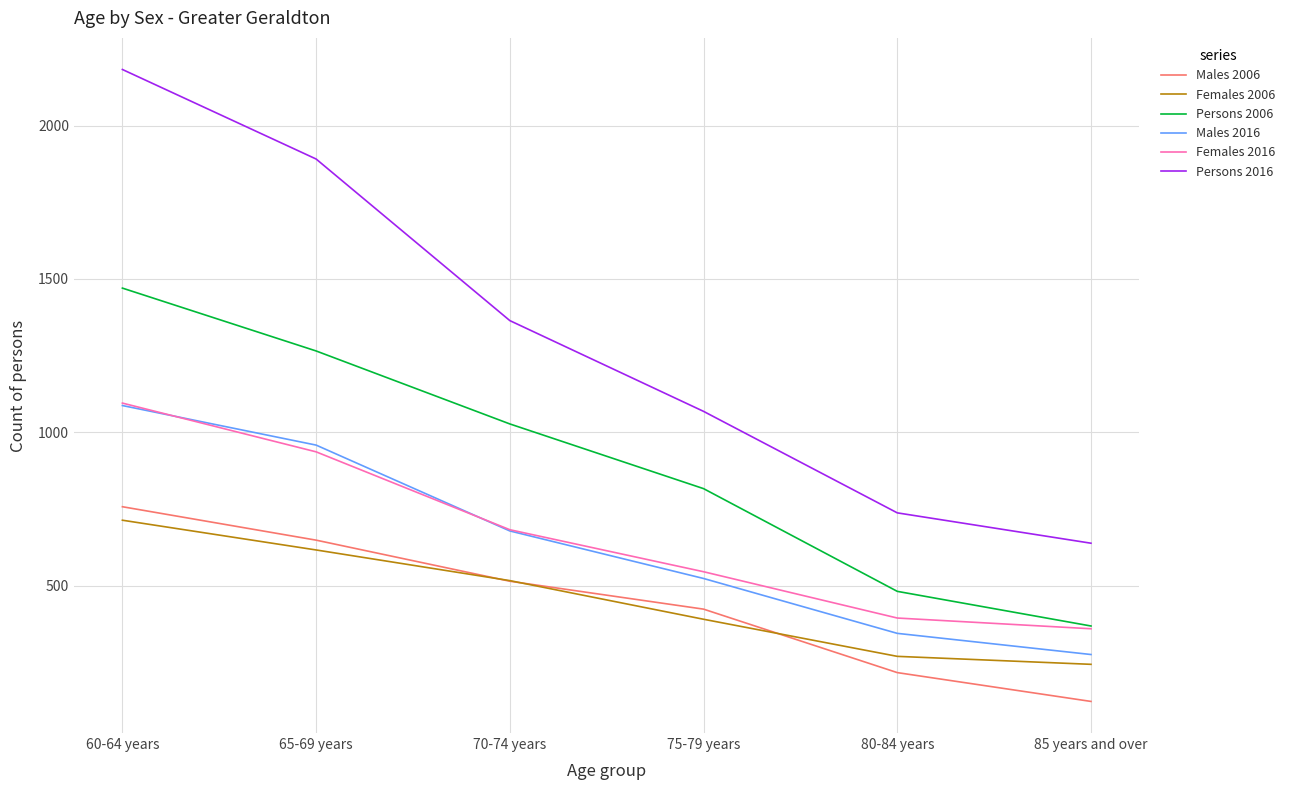

Reading right to left, list all the values displayed in this chart.

Males 2006: 122	216	423	514	648	757
Females 2006: 243	269	390	516	616	713
Persons 2006: 368	481	816	1027	1265	1470
Males 2016: 275	344	523	678	958	1087
Females 2016: 359	394	545	682	936	1095
Persons 2016: 638	737	1068	1364	1891	2183